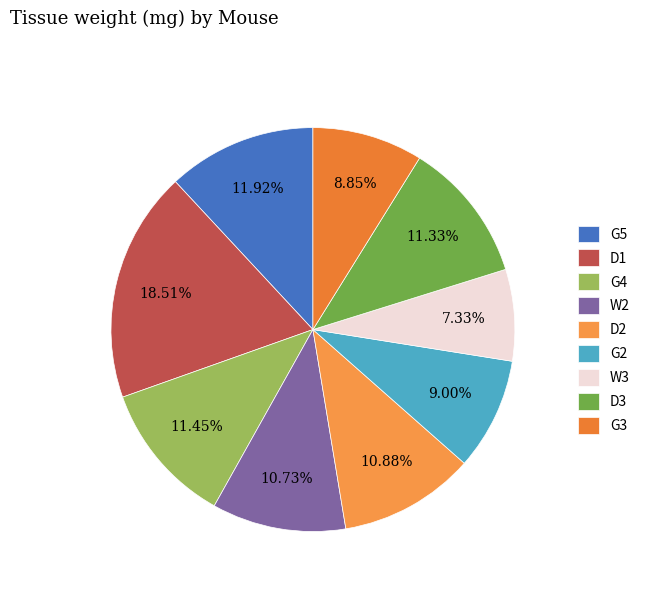

How many segments does this pie chart have?

9